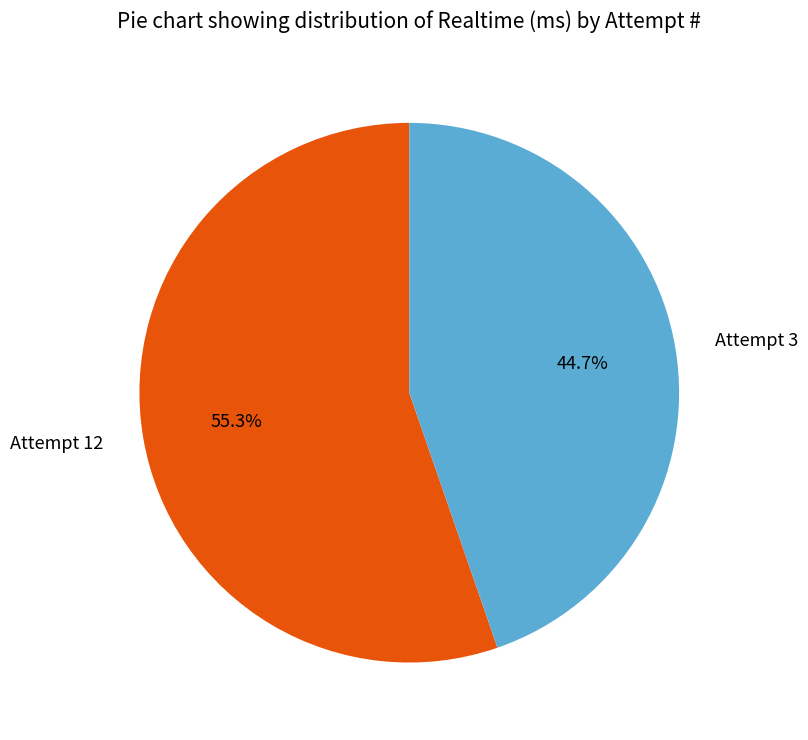

Between Attempt 3 and Attempt 12, which is larger?

Attempt 12